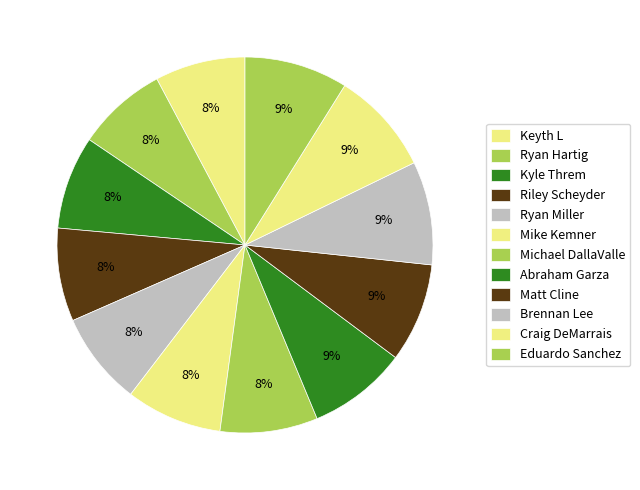

The Michael DallaValle slice represents 8% of the pie. True or false?

True